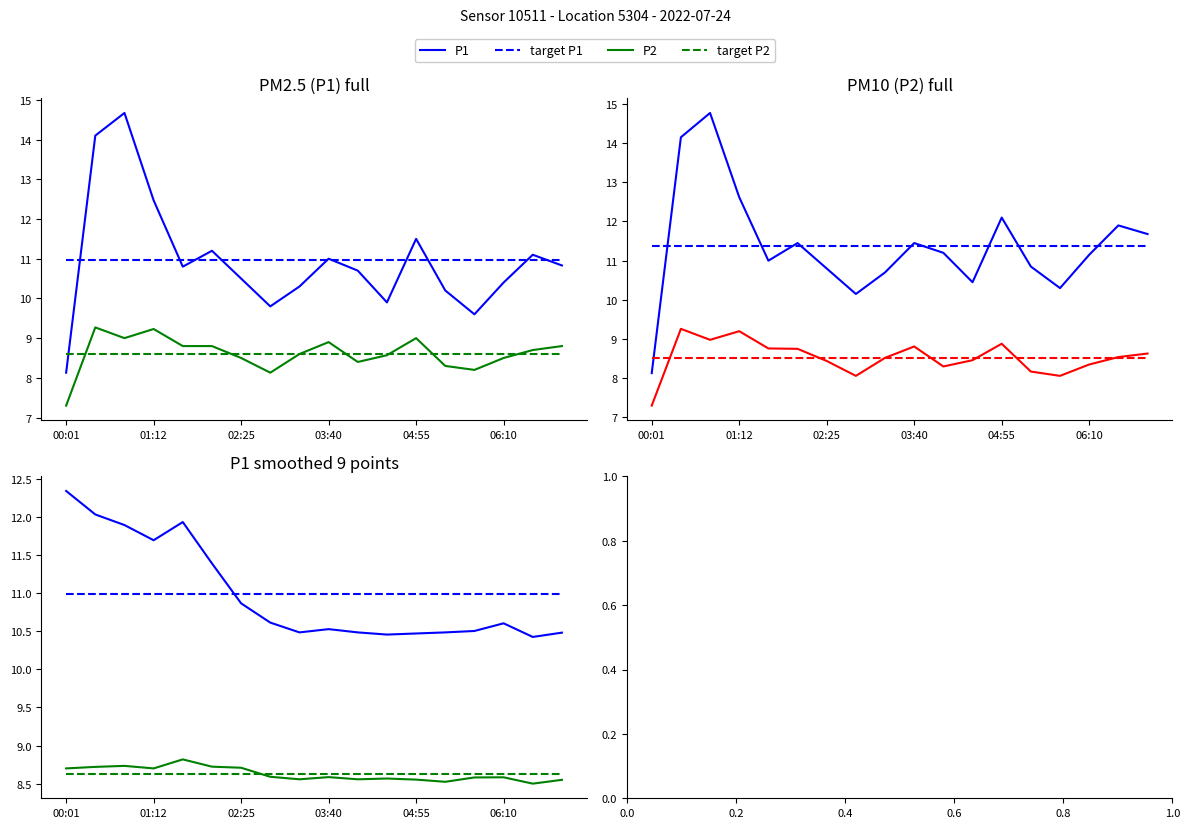

How many intersections are there between target P1 and P1?

1